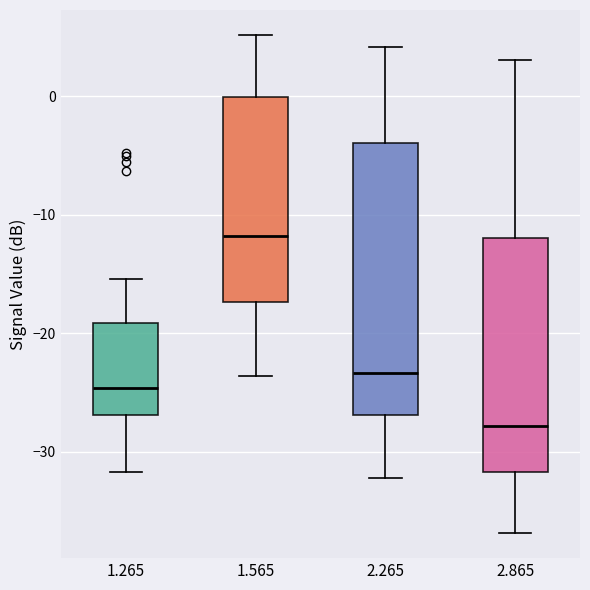

Comparing the boxes themselves (not the whiskers), which one is the tallest?

2.265